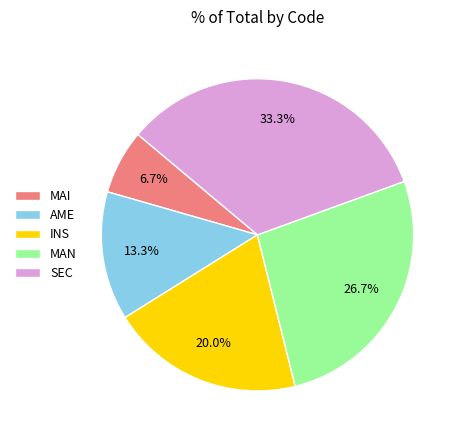

Which category has the smallest portion of the pie?

MAI